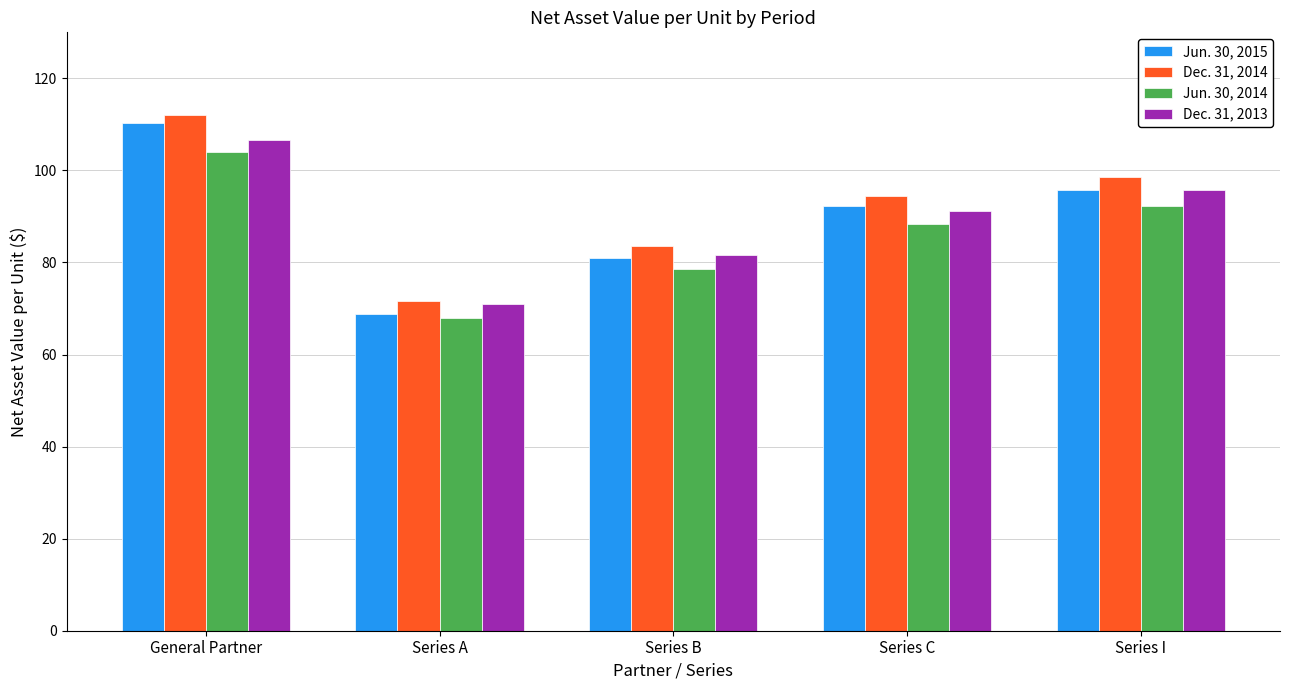

At which category does the chart reach its minimum across all series?

Series A